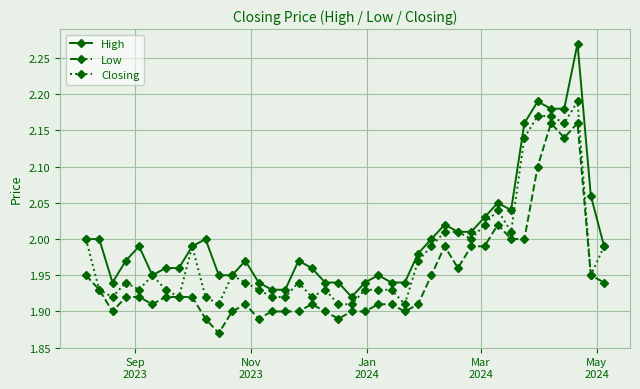

Rank the series by their maximum value, from highest to lowest.

High, Closing, Low